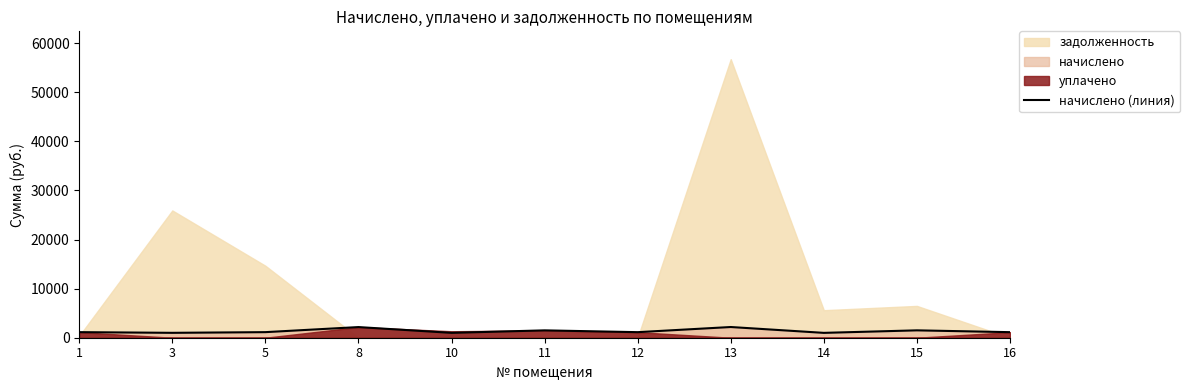

What is the difference between the second highest and second lowest values?

1180.4